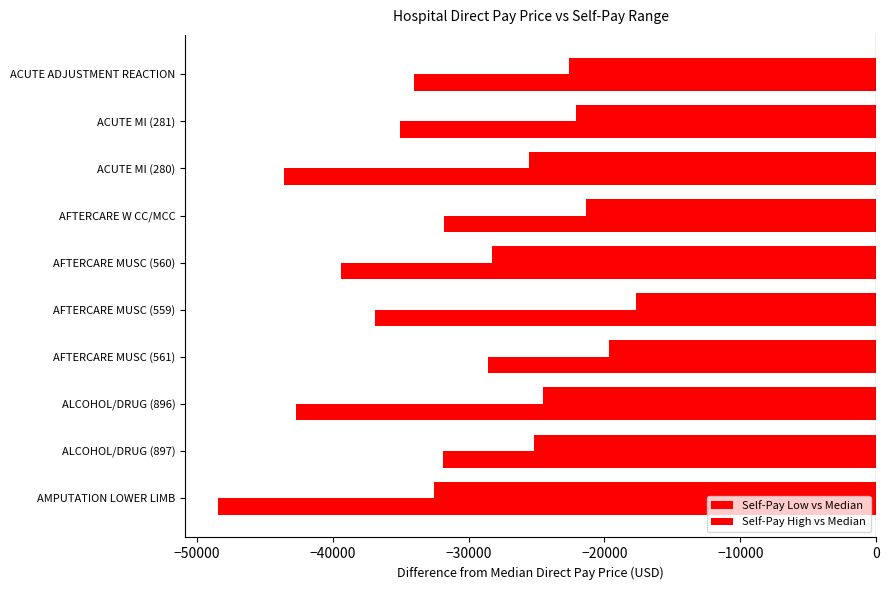

Rank the series by their average value, from lowest to highest.

Self-Pay Low vs Median, Self-Pay High vs Median